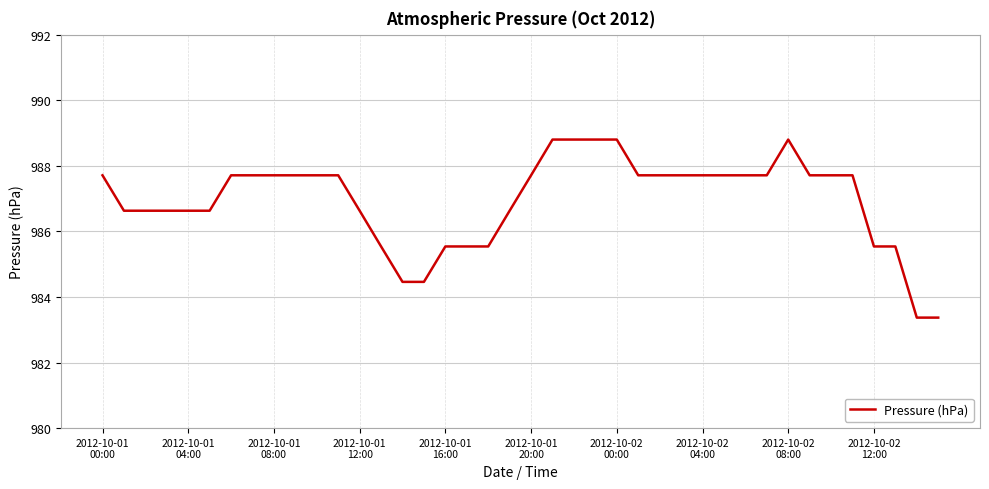

What is the difference between the maximum and second lowest values?

5.4